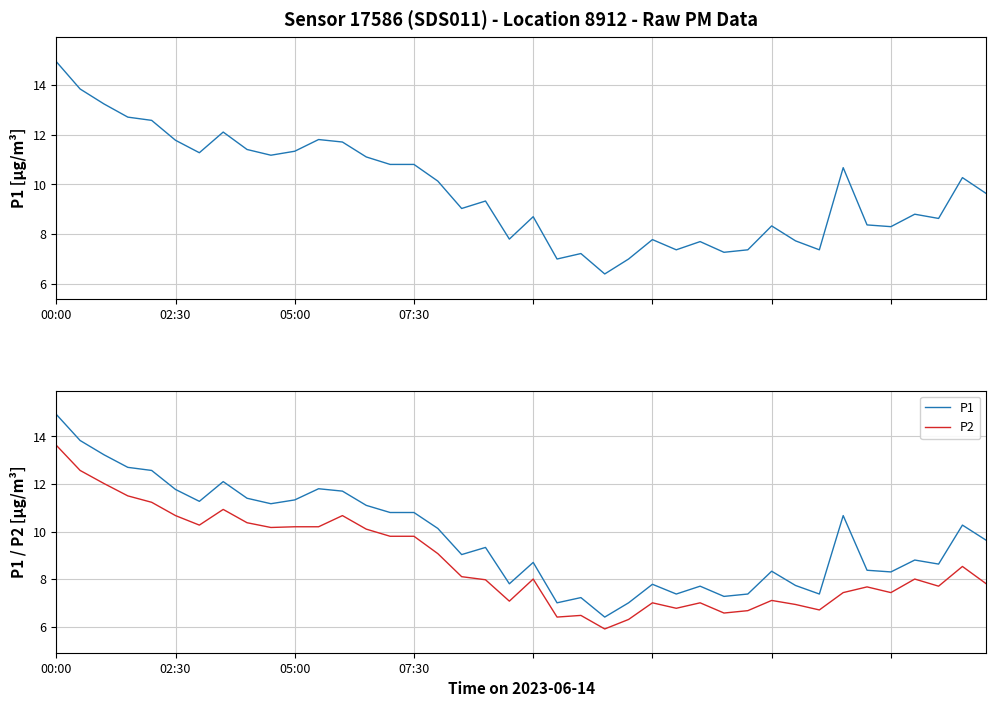

True or false: P2 has a value of 6.6 at 28.

True